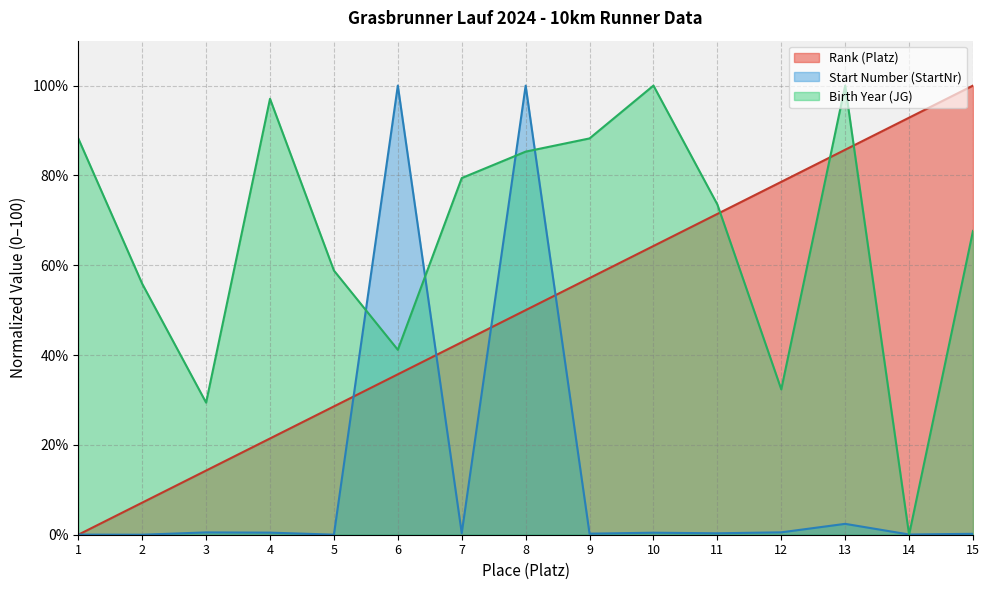

Which series ends up on top after the final intersection of Birth Year (JG) and Start Number (StartNr)?

Birth Year (JG)